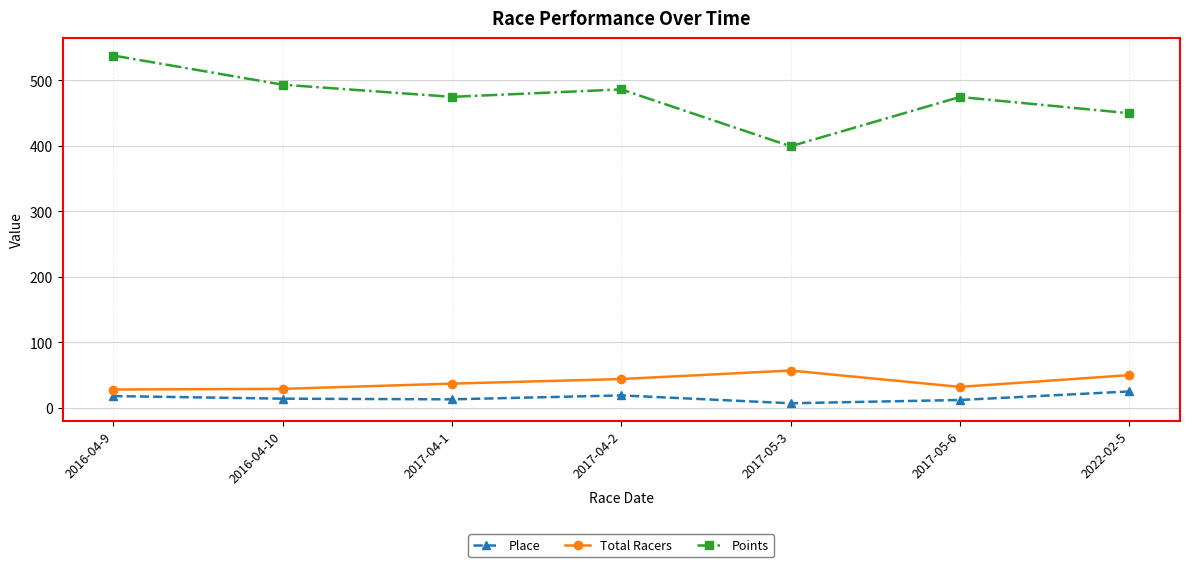

Is the value of Points at 2016-04-9 greater than the value of Place at 2017-05-6?

Yes